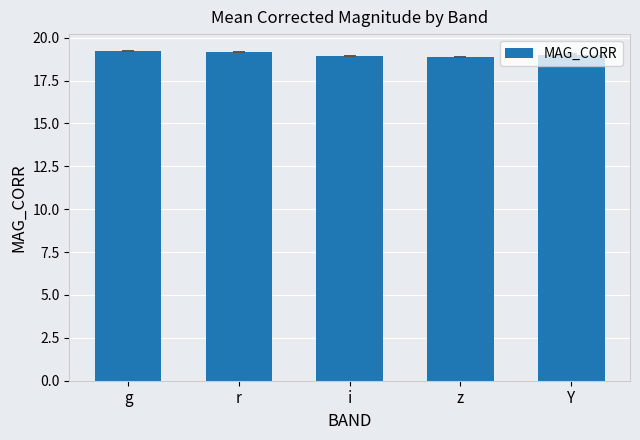

Read the value at z.

18.9